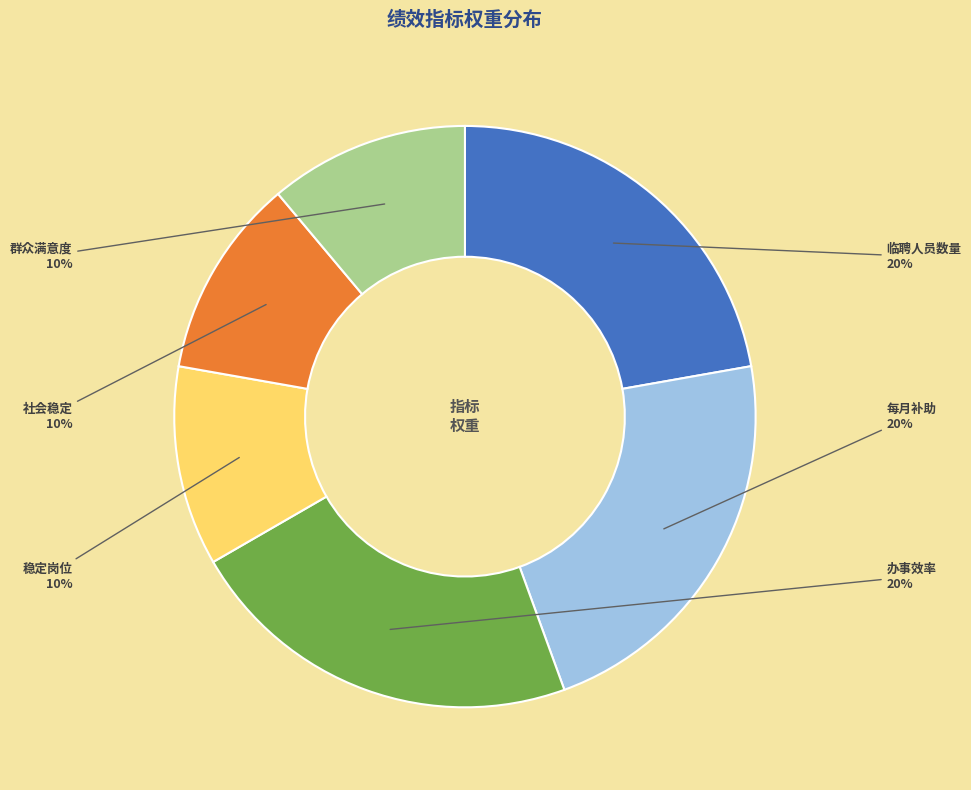

What is the total percentage of 促进单位办事效率 and 临聘人员数量?

44.4%